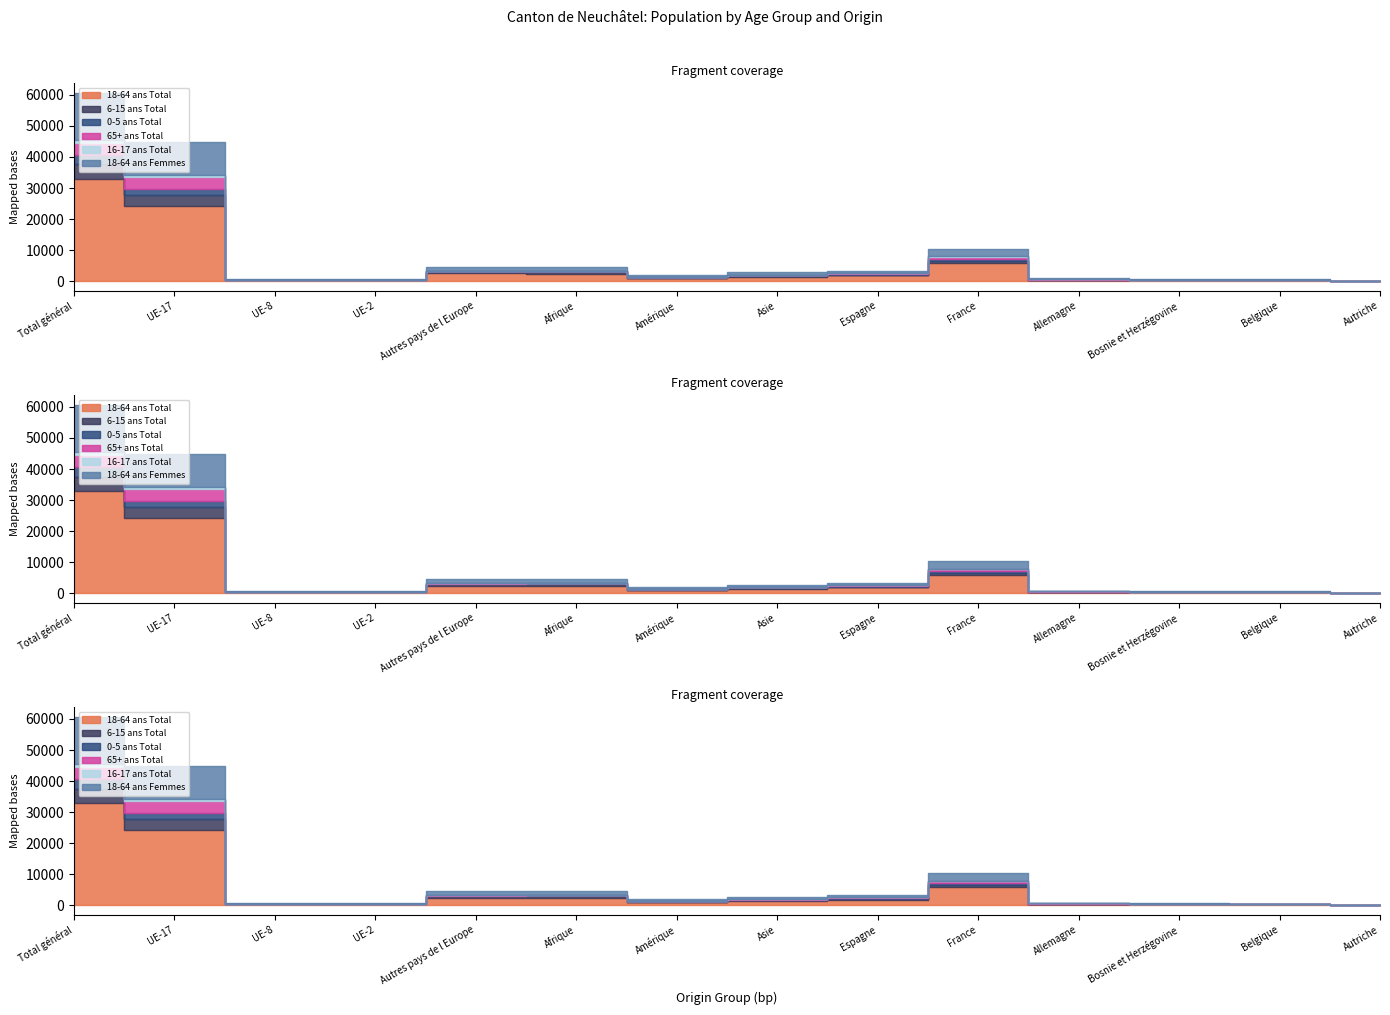

Which series has the largest total across all categories?

18-64 ans Total